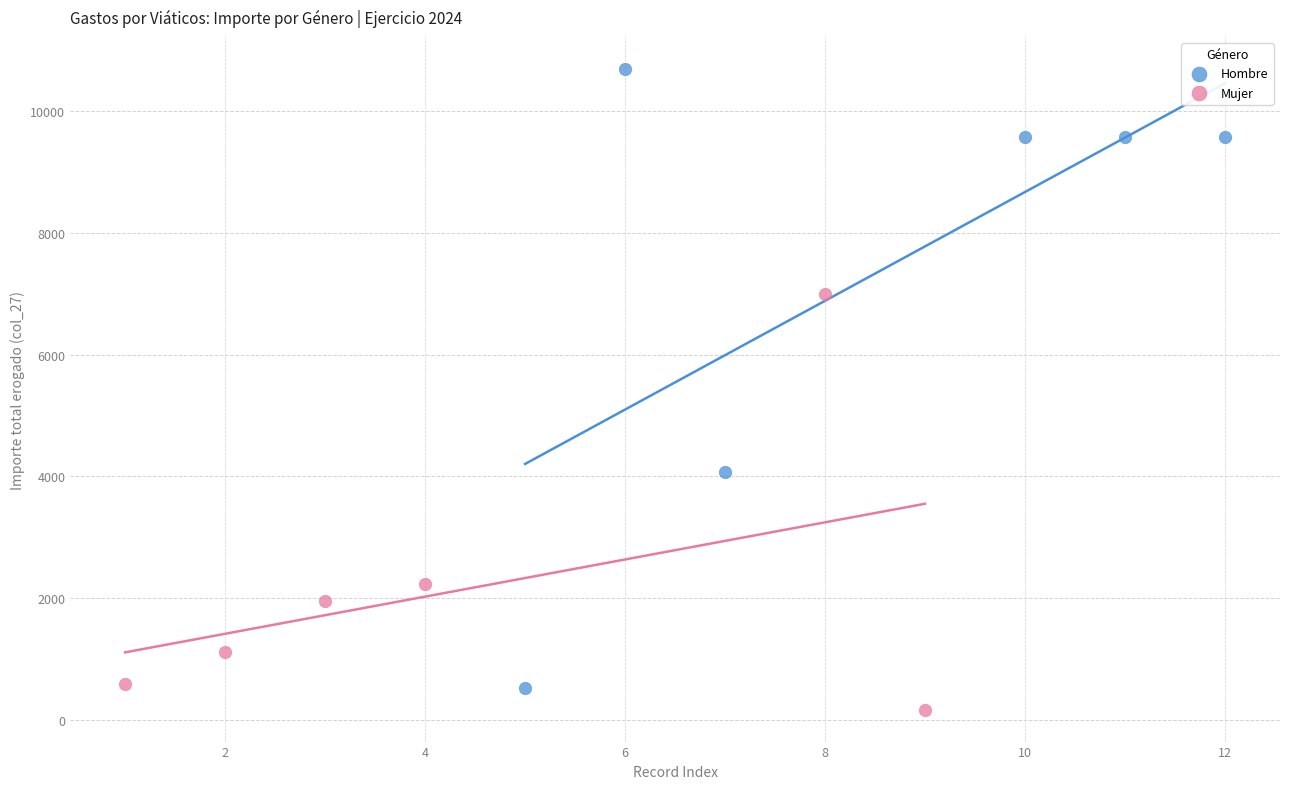

What are all the series names shown in the legend?

Hombre, Mujer